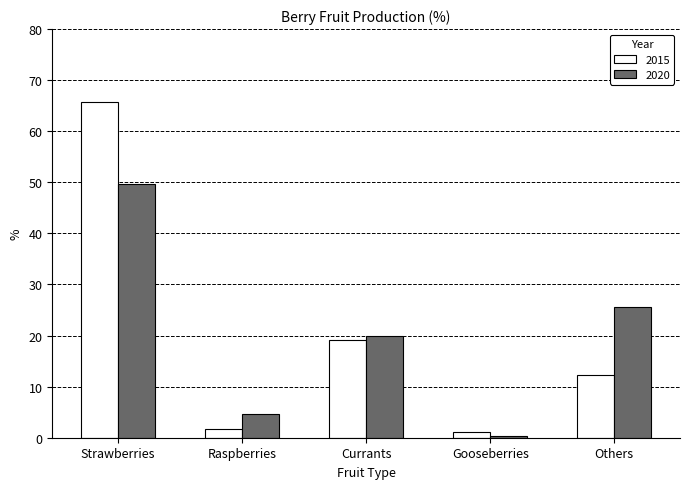

What is the difference between the highest and lowest values at Strawberries?

16.2